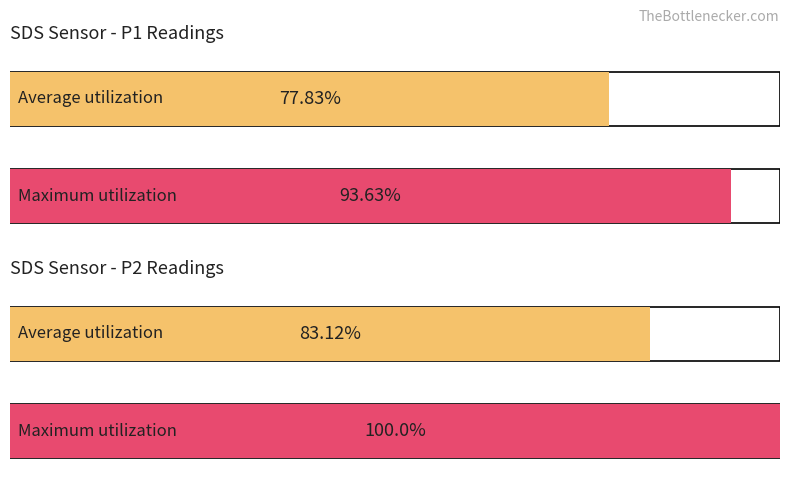

Which series has the largest range (max minus min)?

Maximum utilization